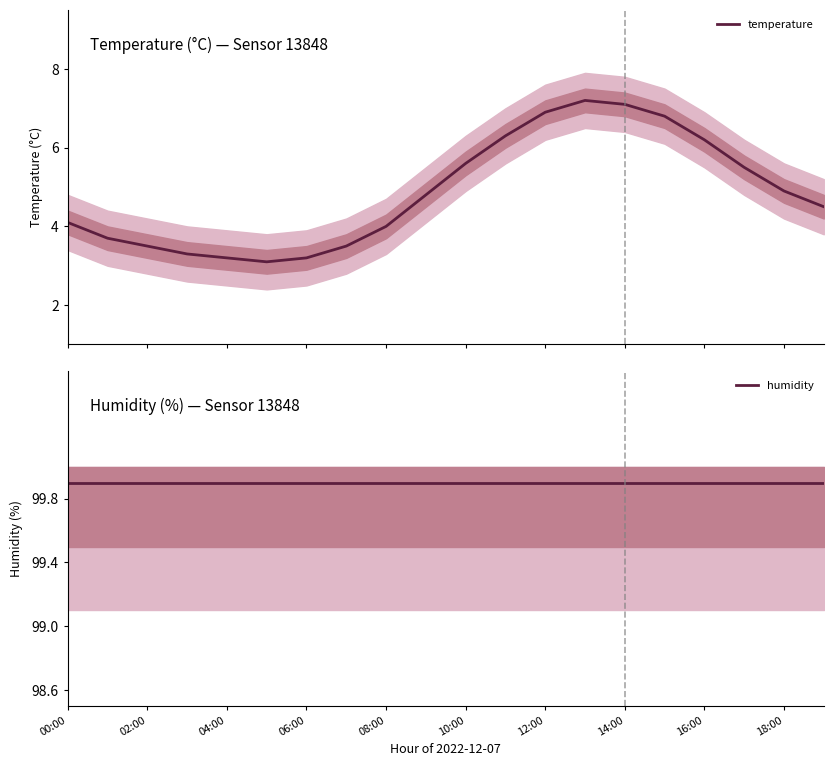

How many interior local peaks does the temperature series have?

1